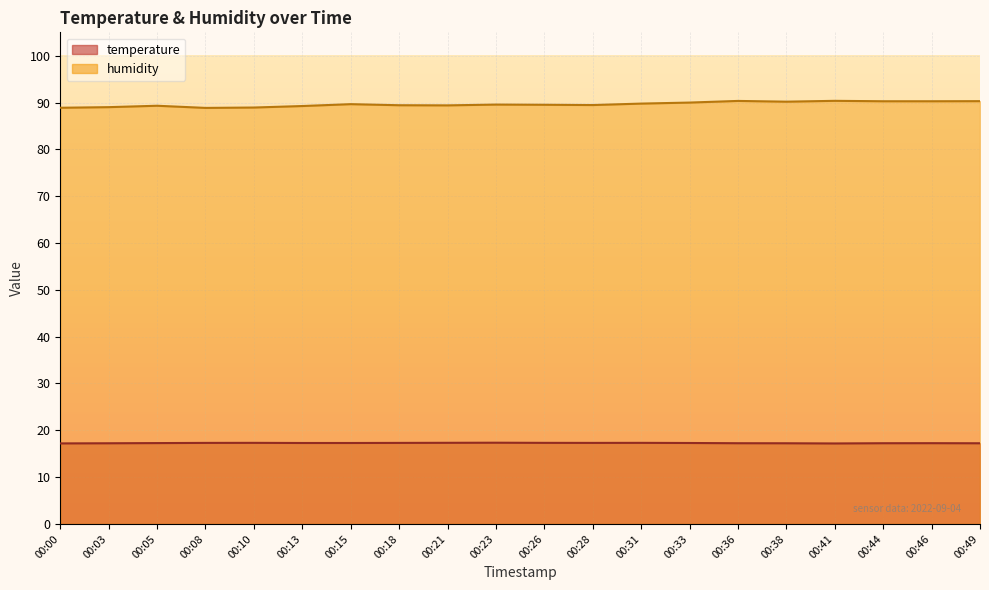

True or false: temperature and humidity intersect in this chart.

False